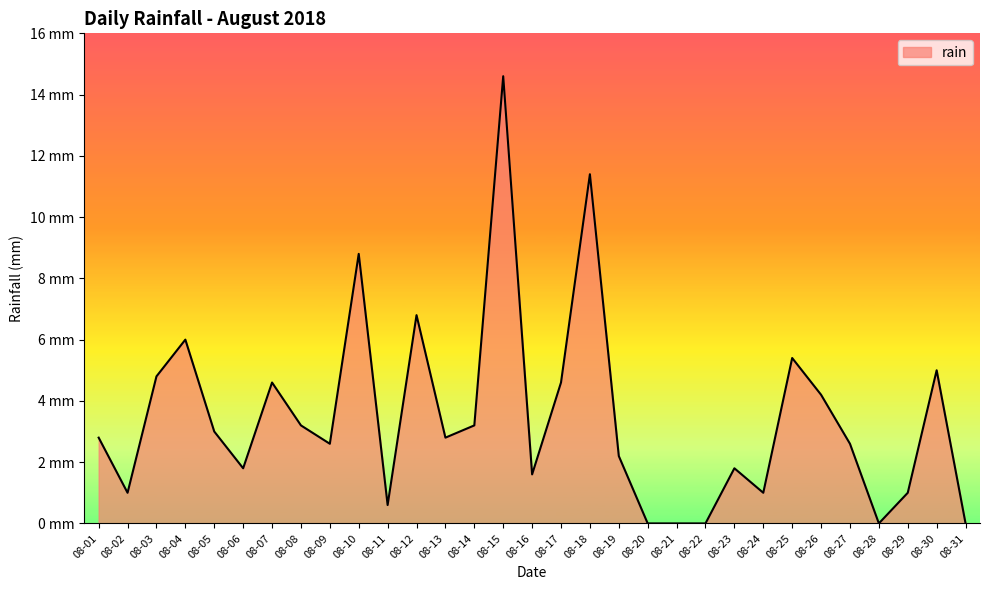

The chart shows a value of 3.2 at 08-14. True or false?

True